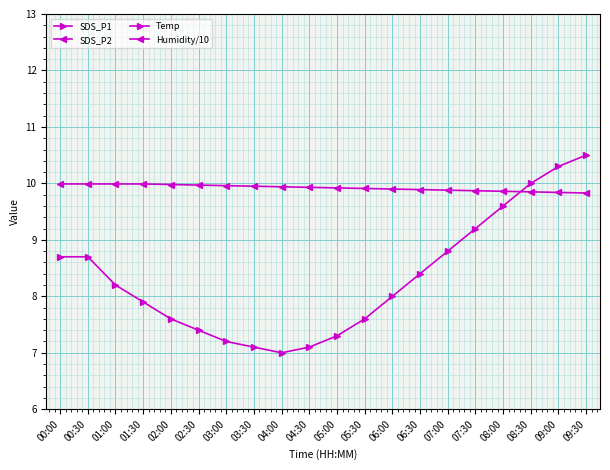

At which label does SDS_P2 reach its minimum?

01:30